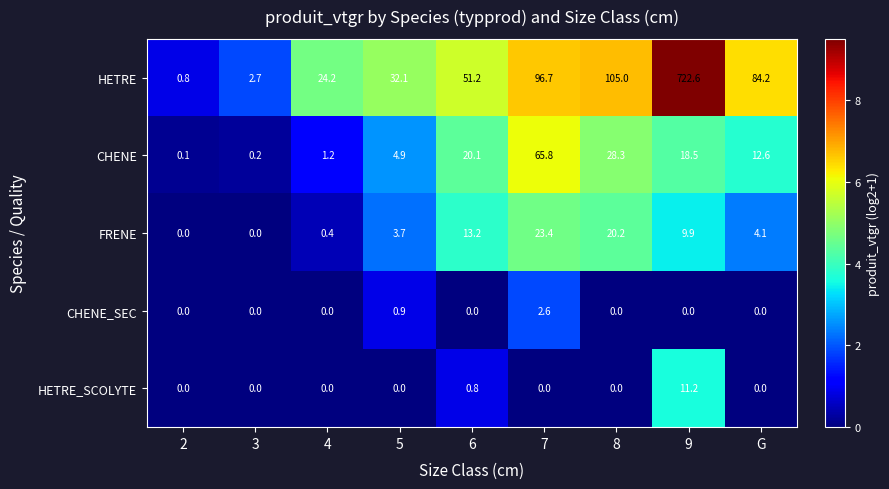

What is the difference between the maximum and minimum values in the HETRE_SCOLYTE series?

11.2